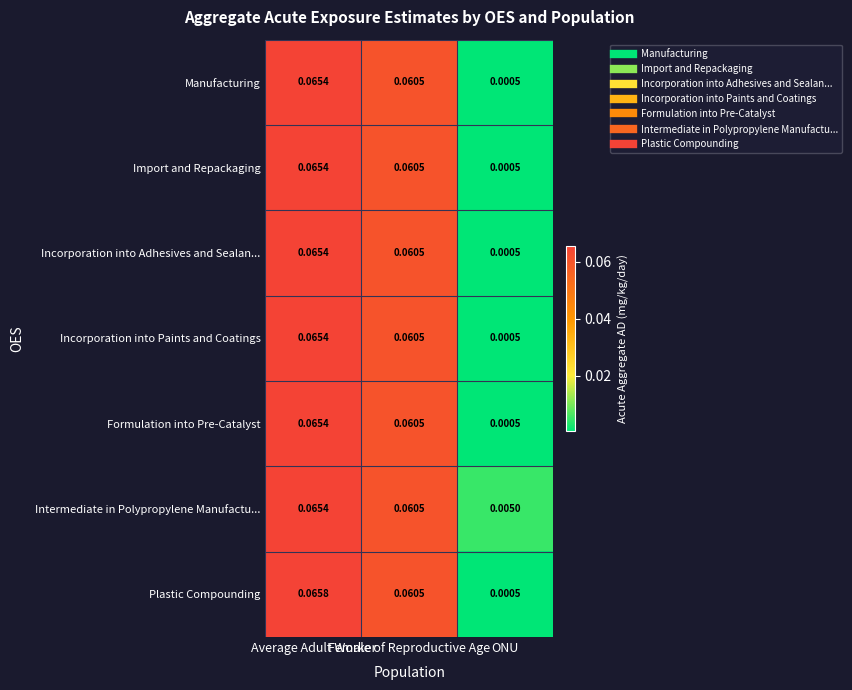

Which series has the largest range (max minus min)?

Plastic Compounding